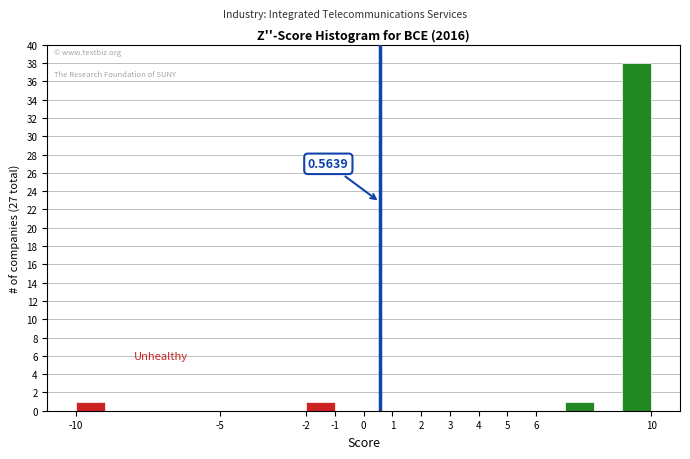

Over which range of the x-axis is the bar tallest?

9 to 10